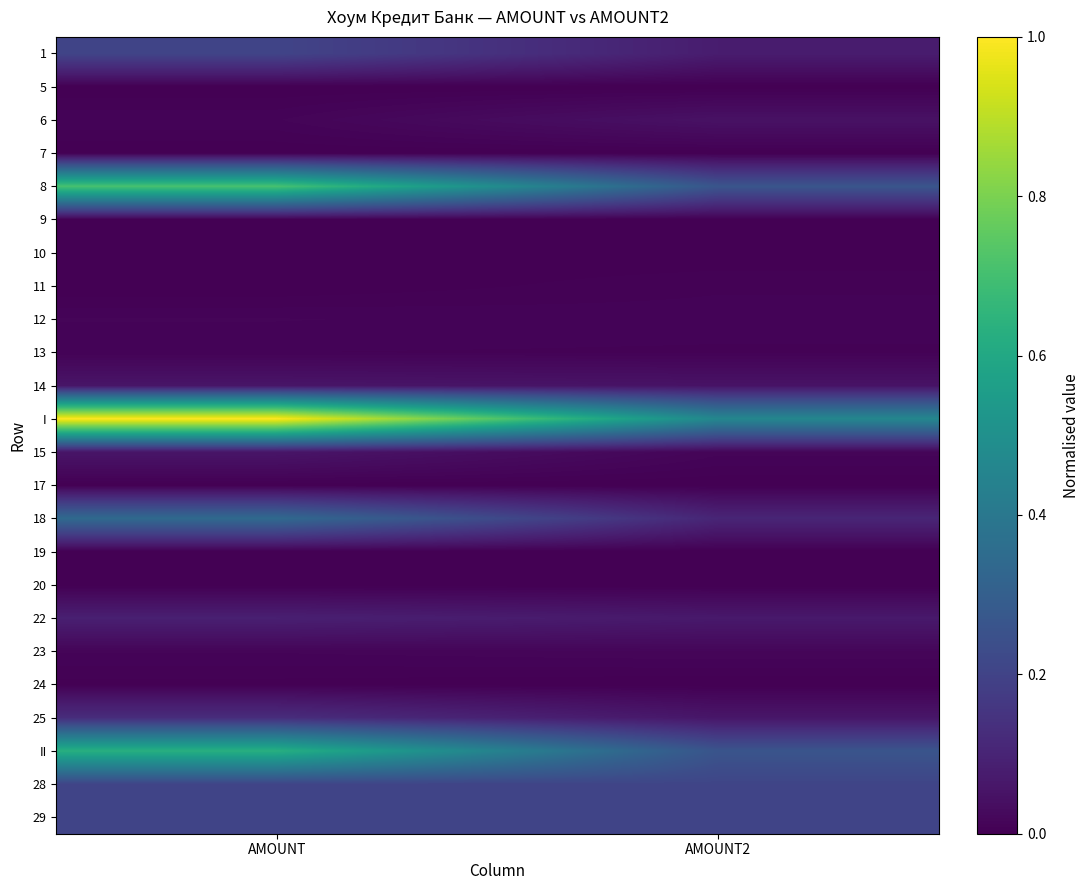

Reading left to right, transcribe all the data shown in this chart.

1: AMOUNT=0.2	AMOUNT2=0.1
5: AMOUNT=0.0	AMOUNT2=0.0
6: AMOUNT=0.0	AMOUNT2=0.0
7: AMOUNT=0.0	AMOUNT2=0.0
8: AMOUNT=0.7	AMOUNT2=0.3
9: AMOUNT=0.0	AMOUNT2=0.0
10: AMOUNT=0.0	AMOUNT2=0.0
11: AMOUNT=0.0	AMOUNT2=0.0
12: AMOUNT=0.0	AMOUNT2=0.0
13: AMOUNT=0.0	AMOUNT2=0.0
14: AMOUNT=0.1	AMOUNT2=0.1
I: AMOUNT=1.0	AMOUNT2=0.5
15: AMOUNT=0.1	AMOUNT2=0.0
17: AMOUNT=0.0	AMOUNT2=0.0
18: AMOUNT=0.3	AMOUNT2=0.1
19: AMOUNT=0.0	AMOUNT2=0.0
20: AMOUNT=0.0	AMOUNT2=0.0
22: AMOUNT=0.1	AMOUNT2=0.1
23: AMOUNT=0.0	AMOUNT2=0.0
24: AMOUNT=0.0	AMOUNT2=0.0
25: AMOUNT=0.1	AMOUNT2=0.1
II: AMOUNT=0.6	AMOUNT2=0.3
28: AMOUNT=0.2	AMOUNT2=0.2
29: AMOUNT=0.2	AMOUNT2=0.2